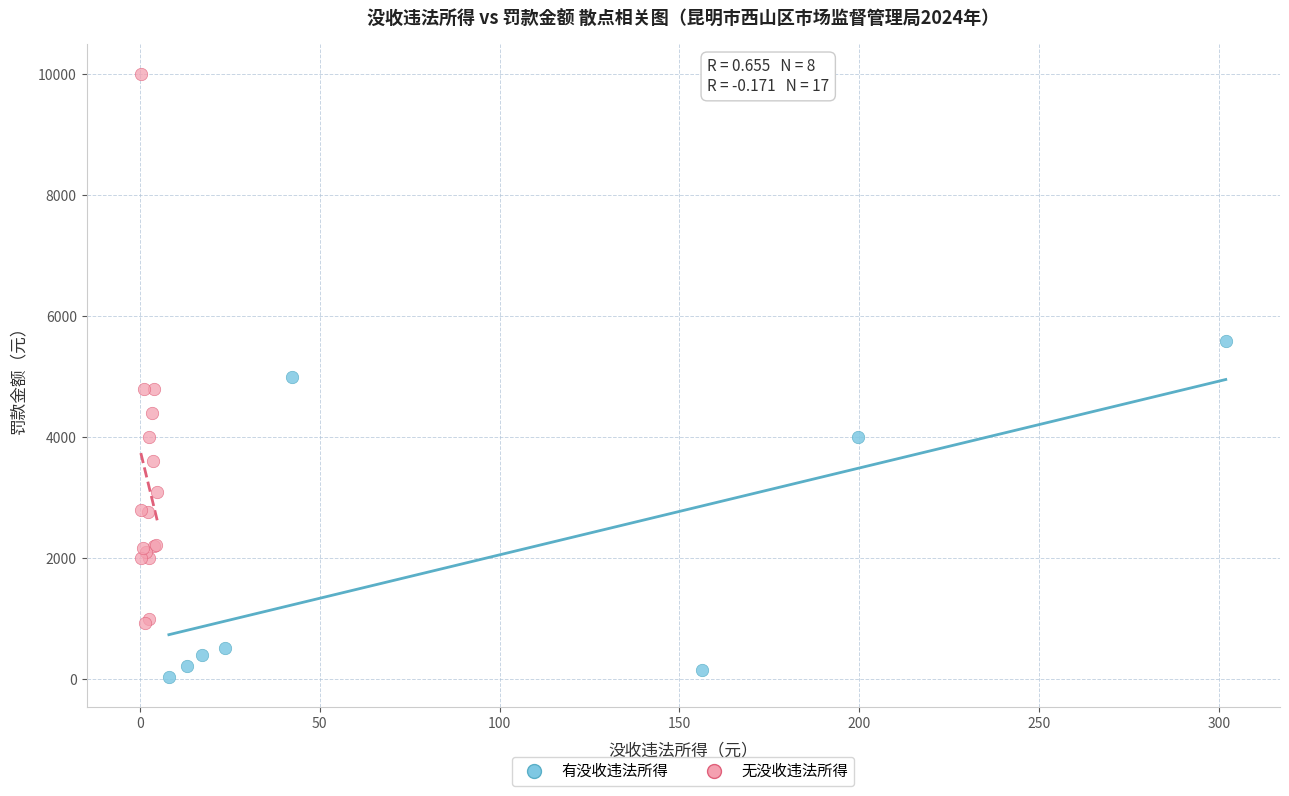

Which series reaches the maximum Y coordinate?

无没收违法所得